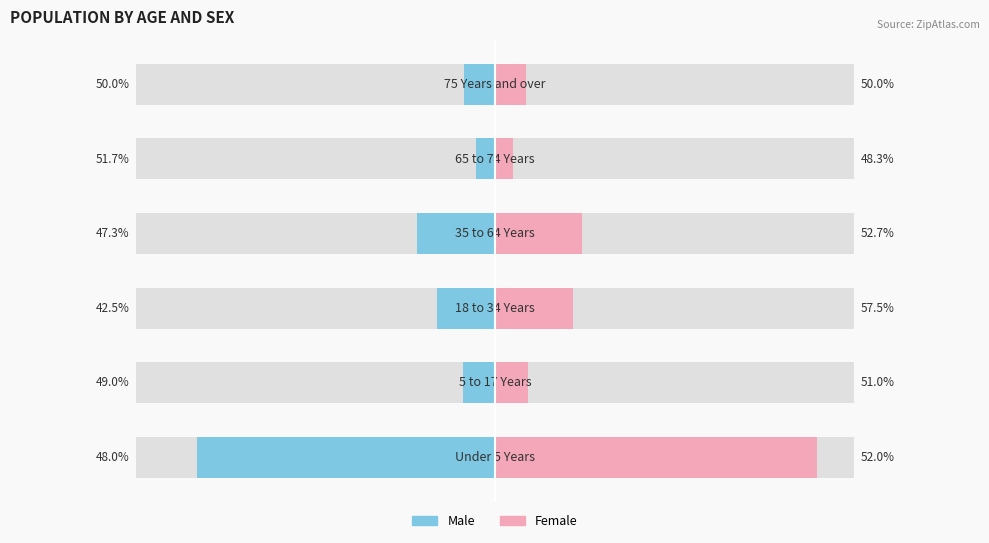

Which series has the largest total across all categories?

Female